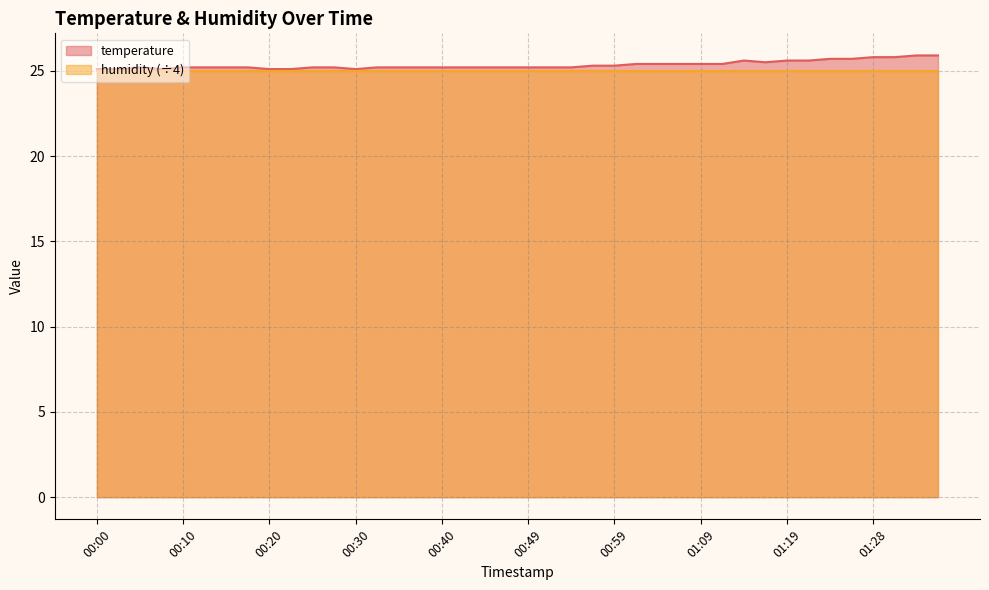

What position from the right is 01:28?

4